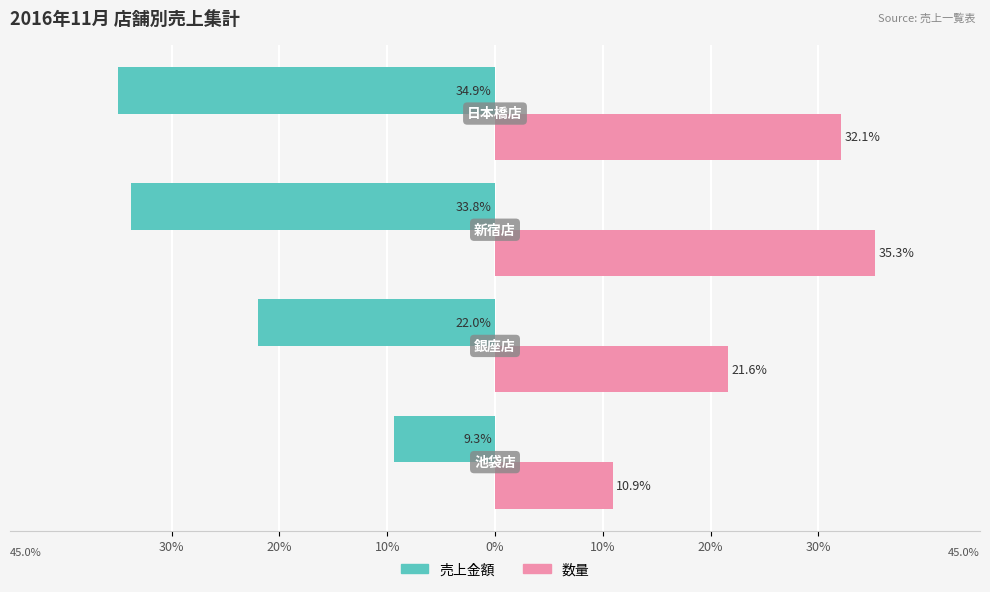

What are all the series names shown in the legend?

売上金額, 数量